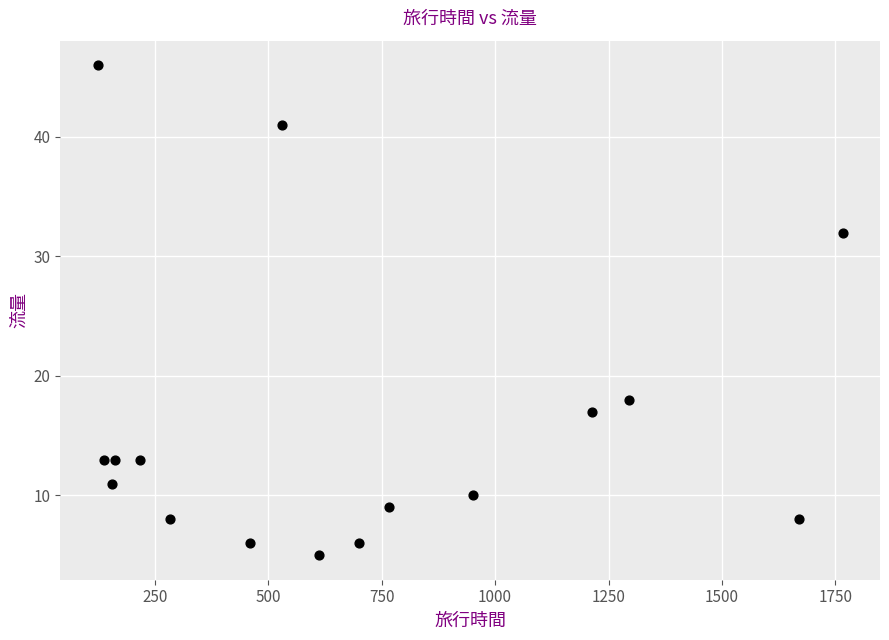

What is the range of Y values (max minus min)?

41